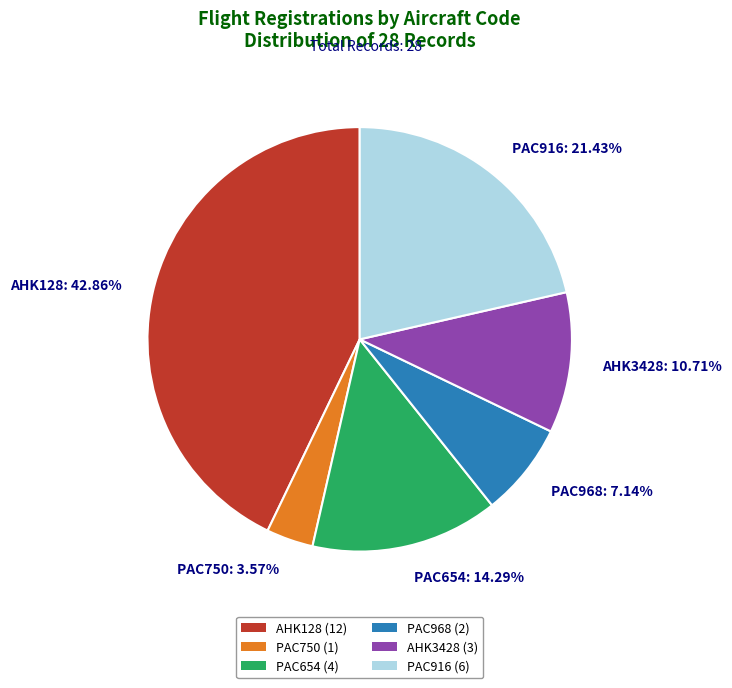

To the nearest percent, what is the difference between the largest and smallest slice percentages?

39%